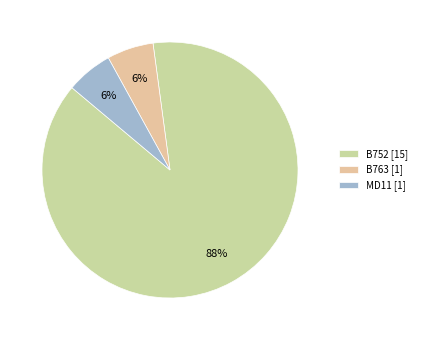

Is it true that B763 is 19% of the pie?

False